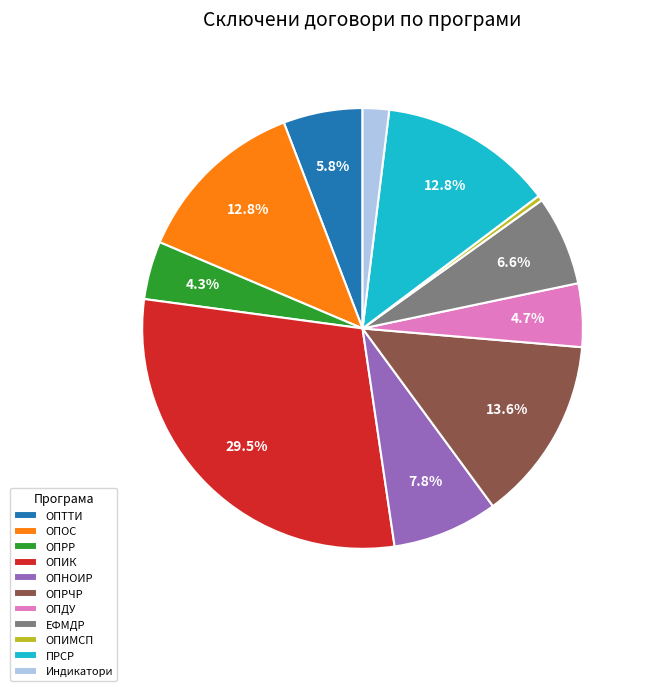

To the nearest percent, what is the average slice percentage?

9%